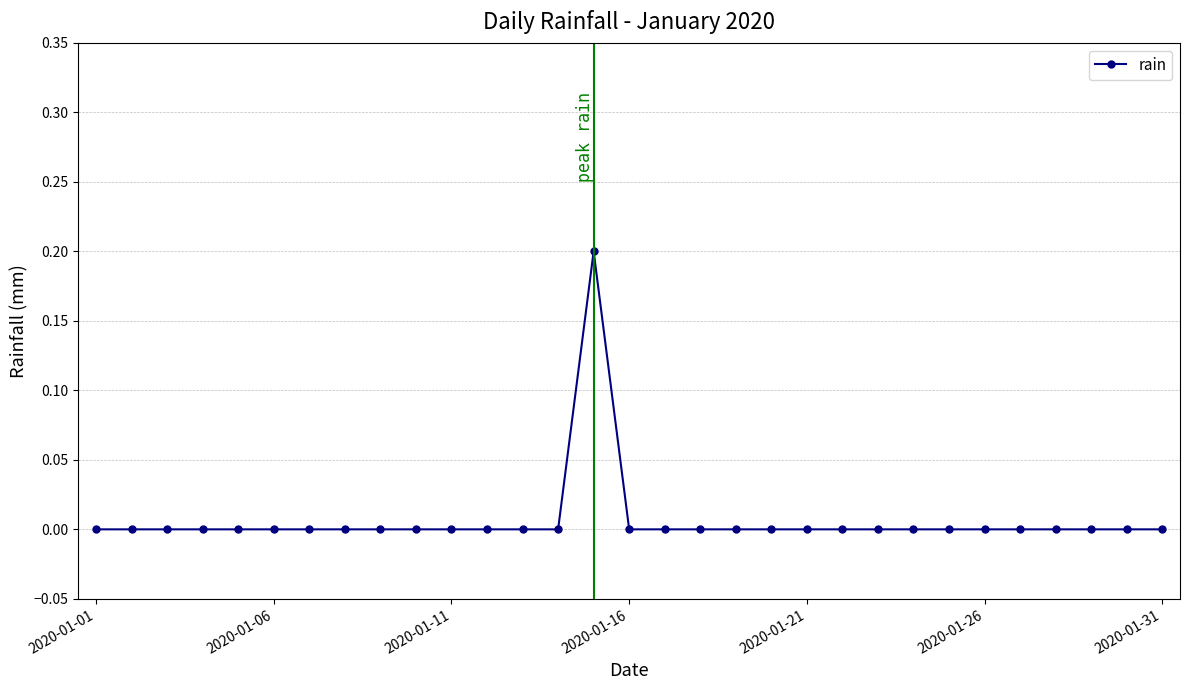

True or false: there are more than 2 points higher than both neighbors.

False